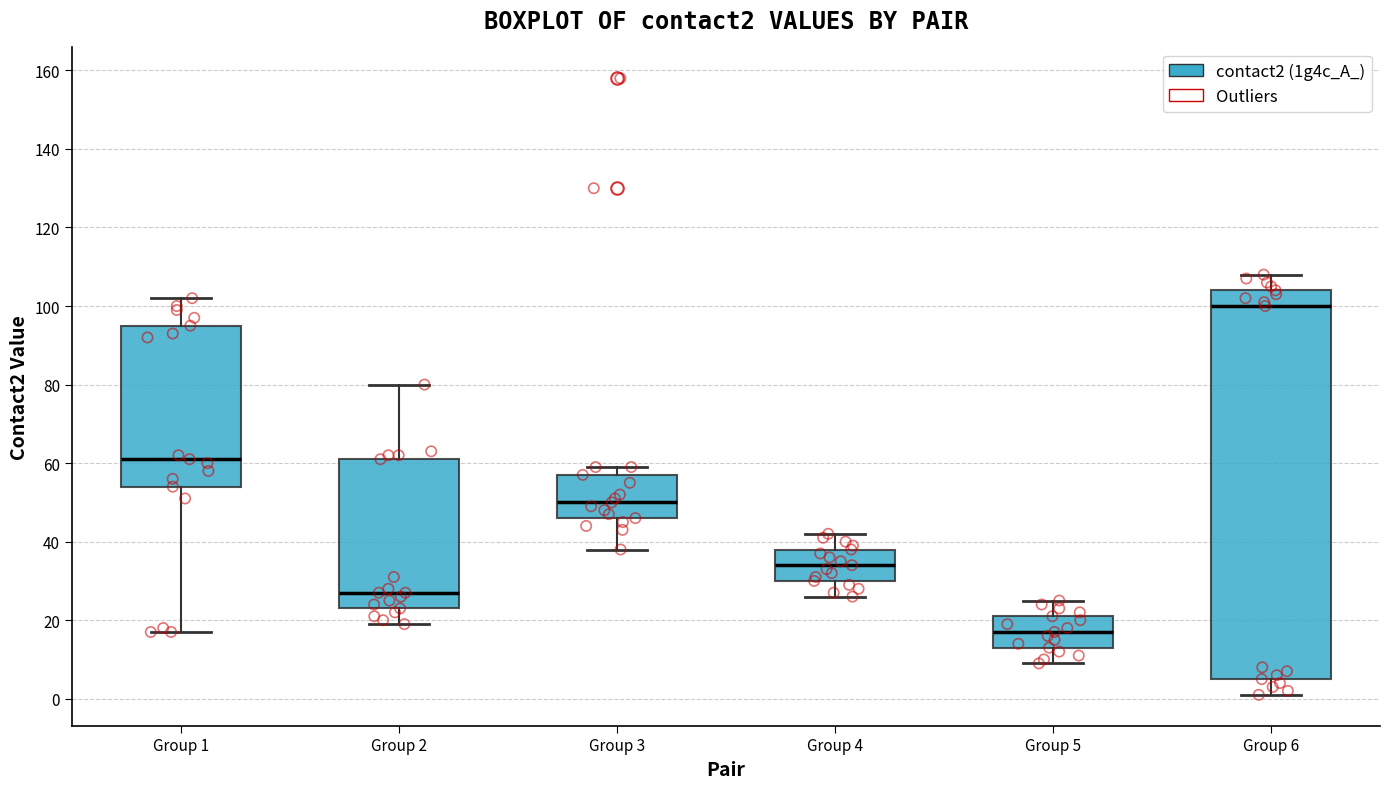

Comparing the boxes themselves (not the whiskers), which one is the tallest?

Group 6